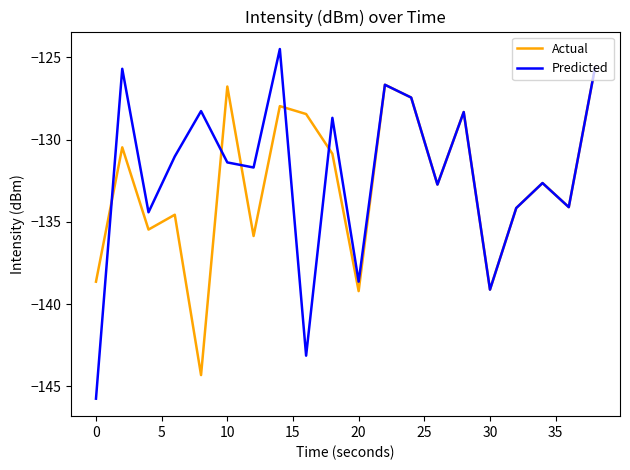

True or false: Predicted and Actual intersect in this chart.

True